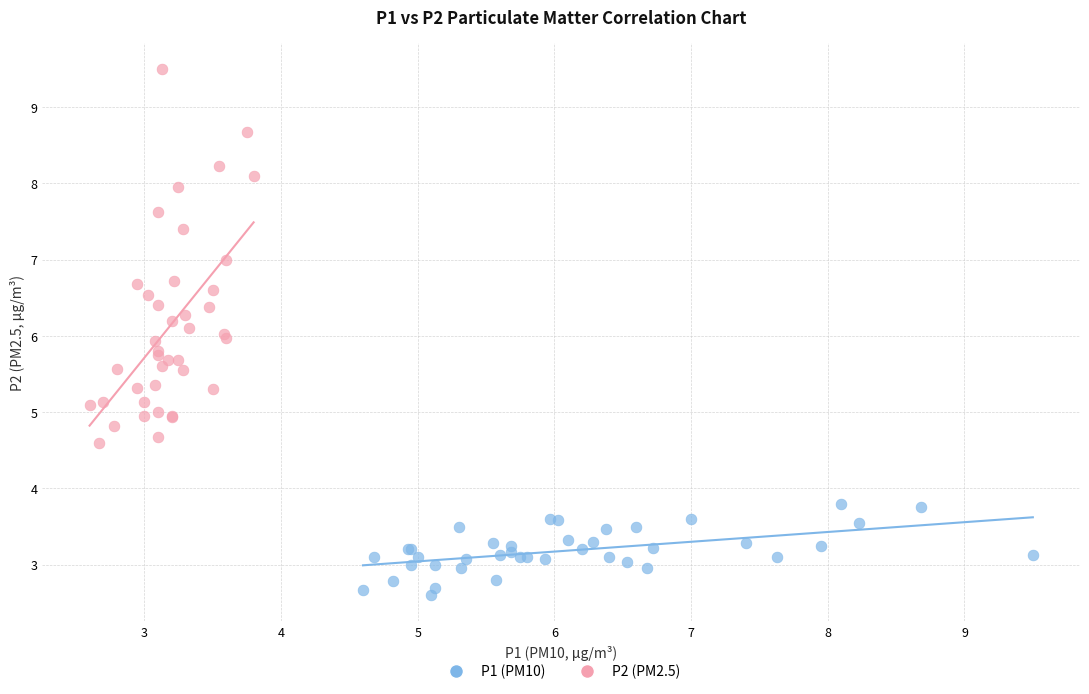

What are all the series names shown in the legend?

P1 (PM10), P2 (PM2.5)